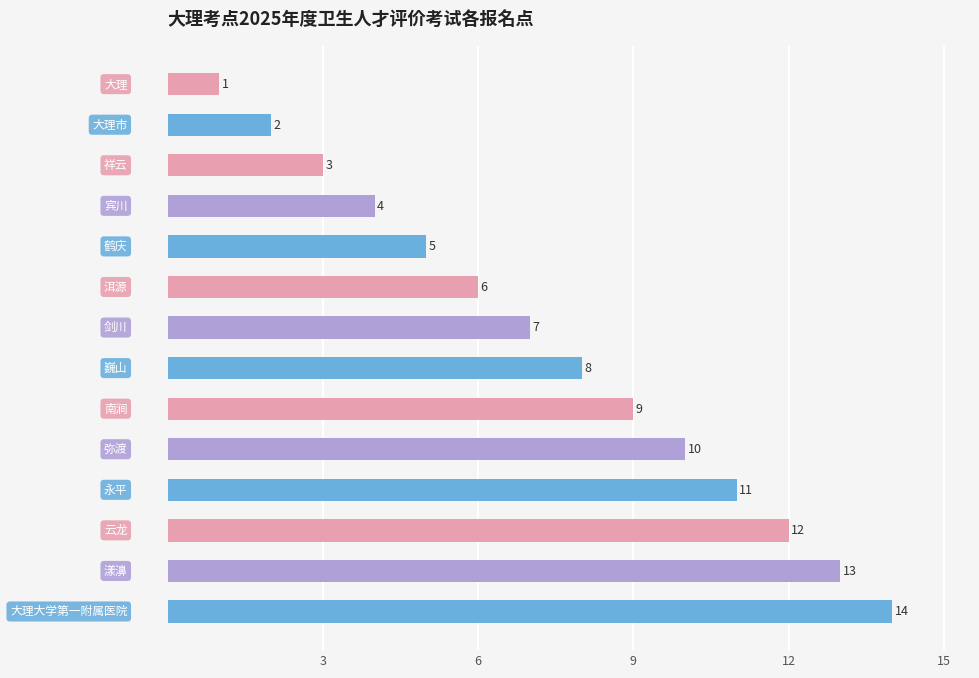

What is the greatest value displayed?

14